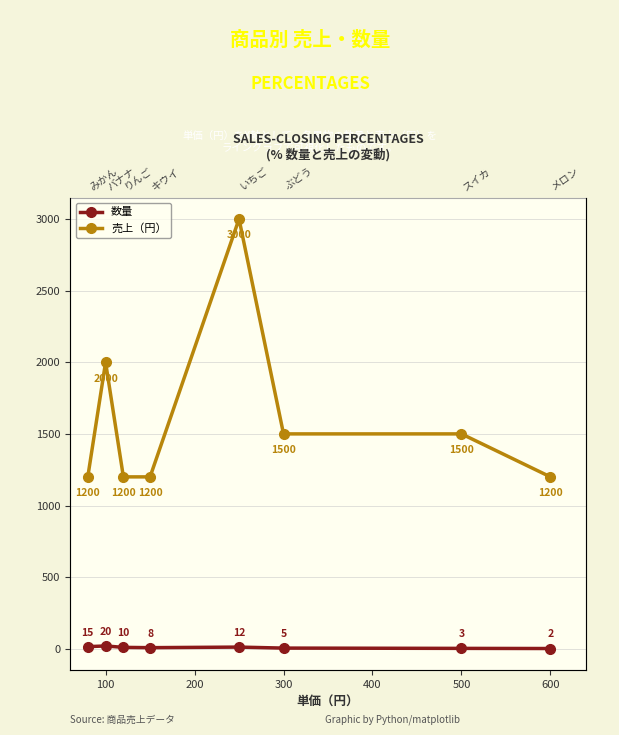

What is the difference between the maximum and second lowest values in the 数量 series?

17